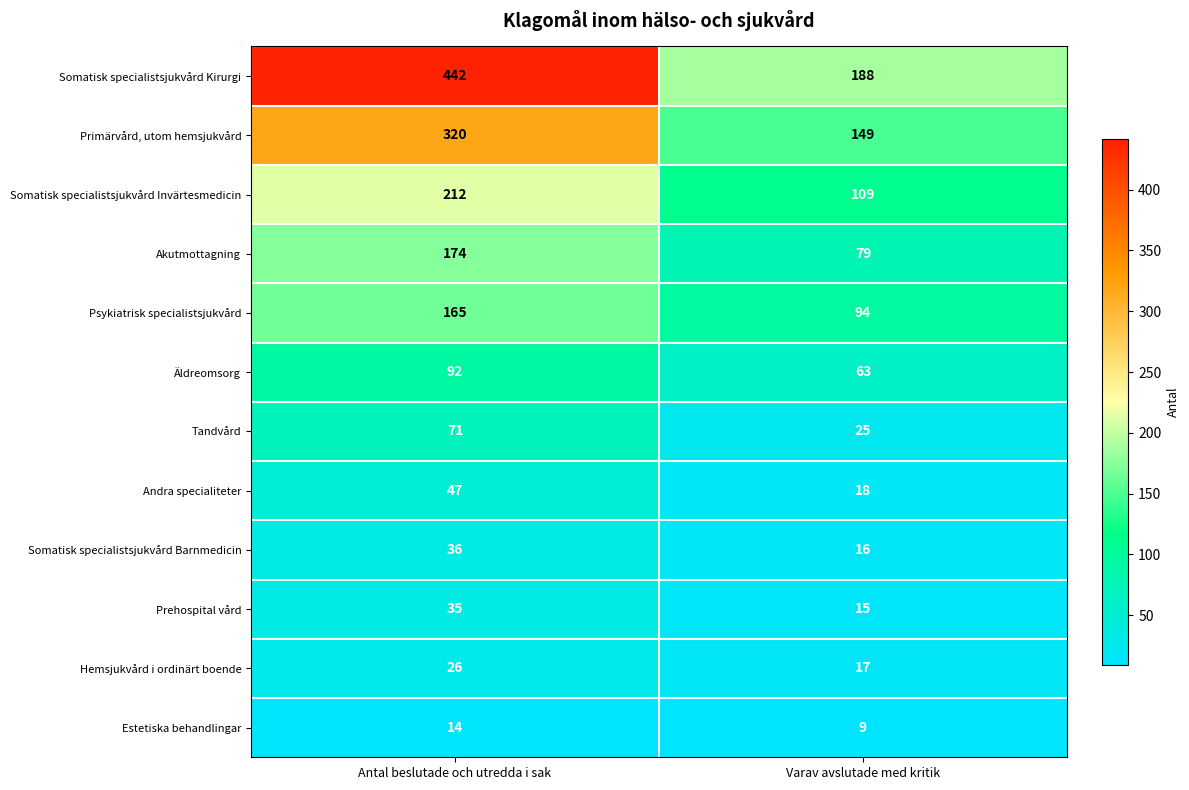

The Tandvård series shows 103 at Antal beslutade och utredda i sak. True or false?

False